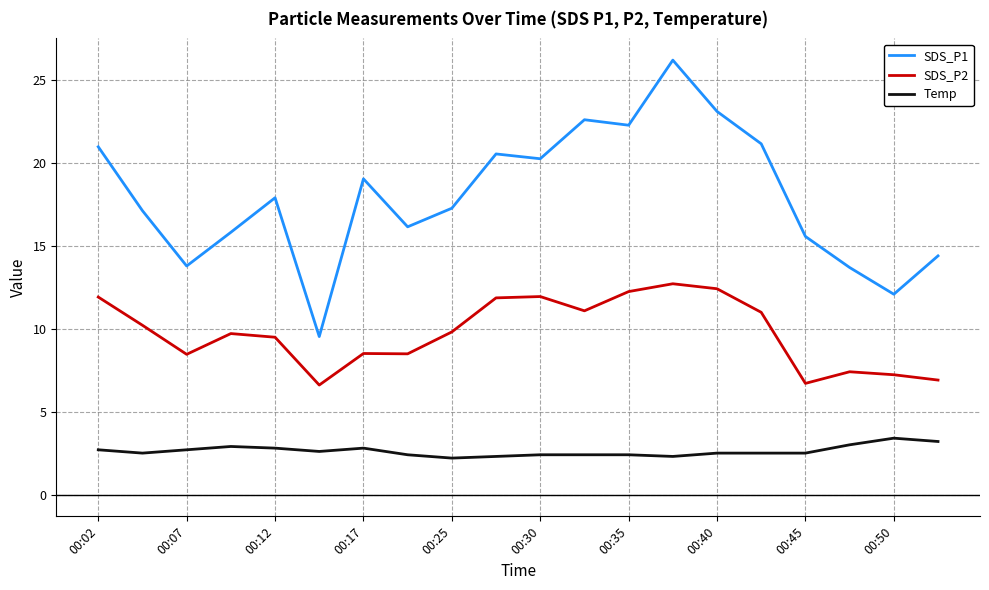

Does the chart have visible grid lines?

Yes